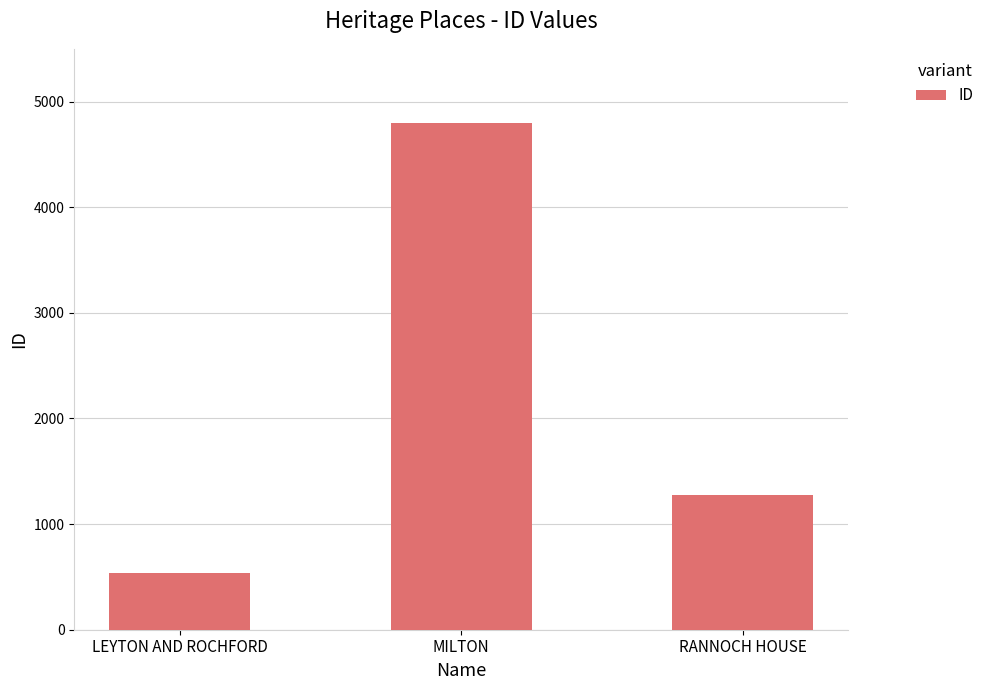

Are the bars horizontal?

No